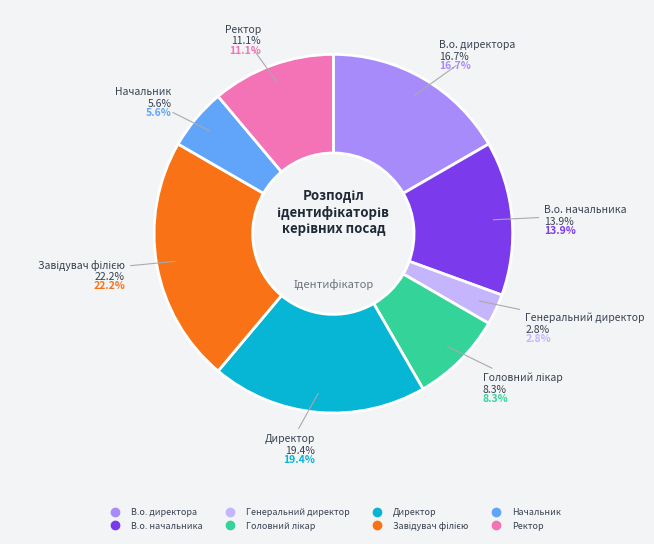

Count the number of slices in the pie.

8